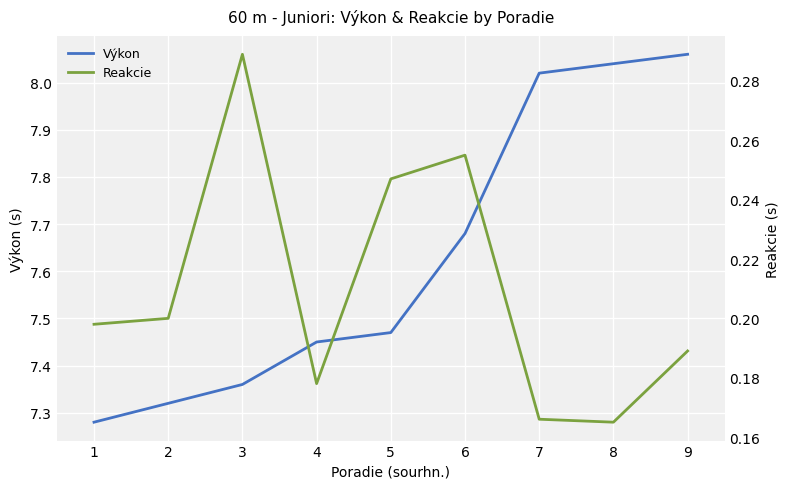

Which series has the largest range (max minus min)?

Výkon